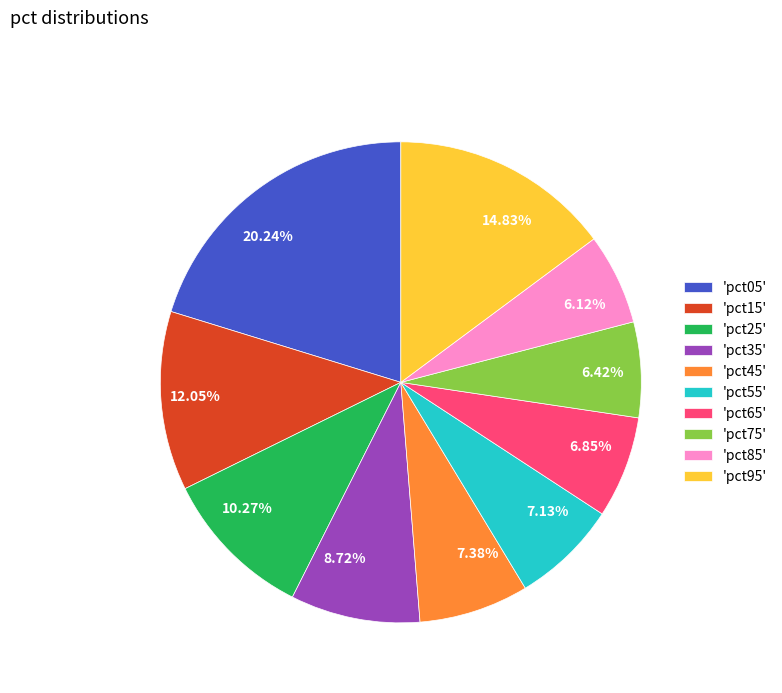

Is 10.27% the majority of the pie?

No